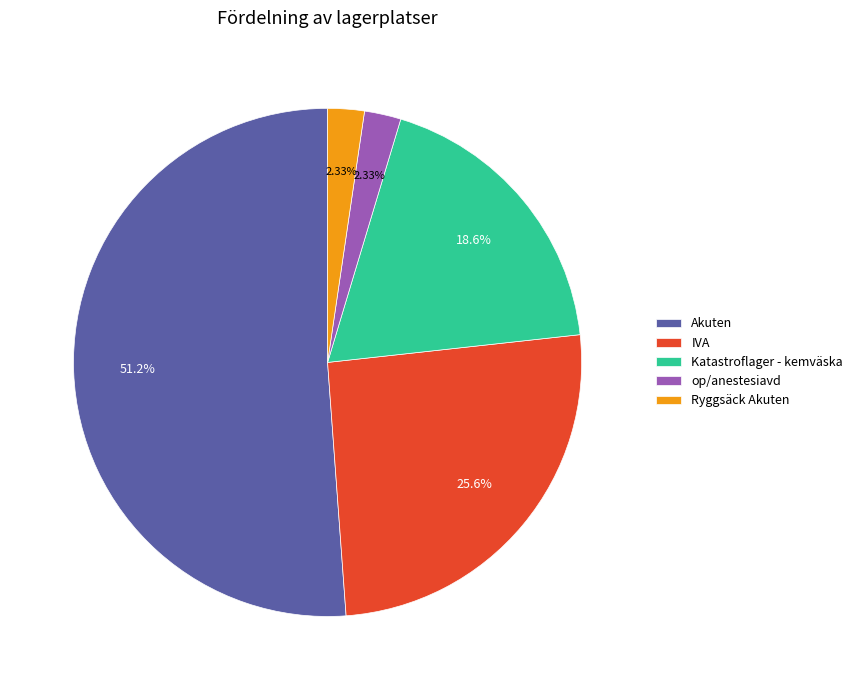

Do IVA and Akuten together represent more than half of the pie?

Yes